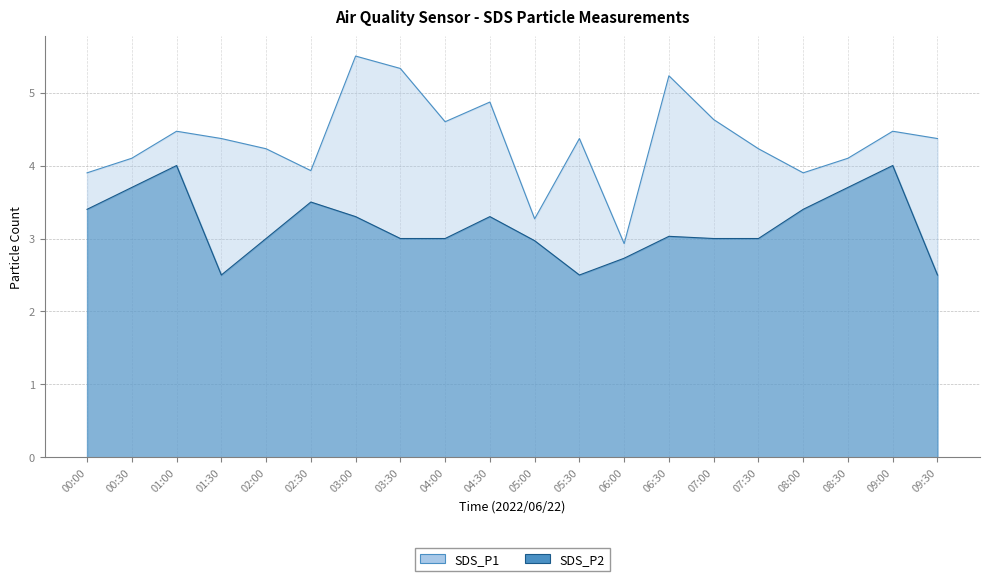

Reading right to left, list all the values displayed in this chart.

SDS_P1: 09:30=4.4	09:00=4.5	08:30=4.1	08:00=3.9	07:30=4.2	07:00=4.6	06:30=5.2	06:00=2.9	05:30=4.4	05:00=3.3	04:30=4.9	04:00=4.6	03:30=5.3	03:00=5.5	02:30=3.9	02:00=4.2	01:30=4.4	01:00=4.5	00:30=4.1	00:00=3.9
SDS_P2: 09:30=2.5	09:00=4.0	08:30=3.7	08:00=3.4	07:30=3.0	07:00=3.0	06:30=3.0	06:00=2.7	05:30=2.5	05:00=3.0	04:30=3.3	04:00=3.0	03:30=3.0	03:00=3.3	02:30=3.5	02:00=3.0	01:30=2.5	01:00=4.0	00:30=3.7	00:00=3.4